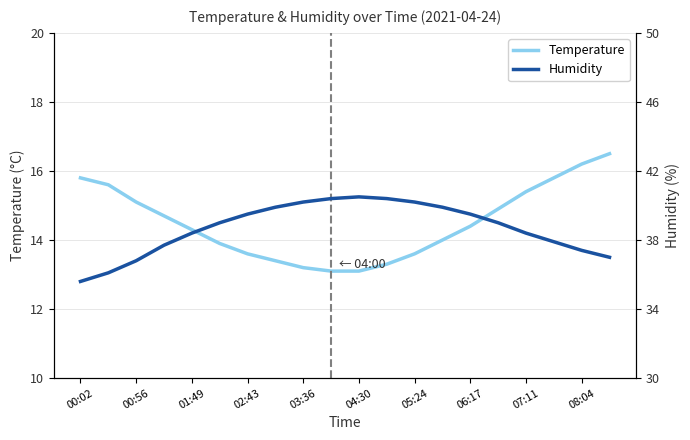

True or false: Humidity and Temperature intersect in this chart.

False